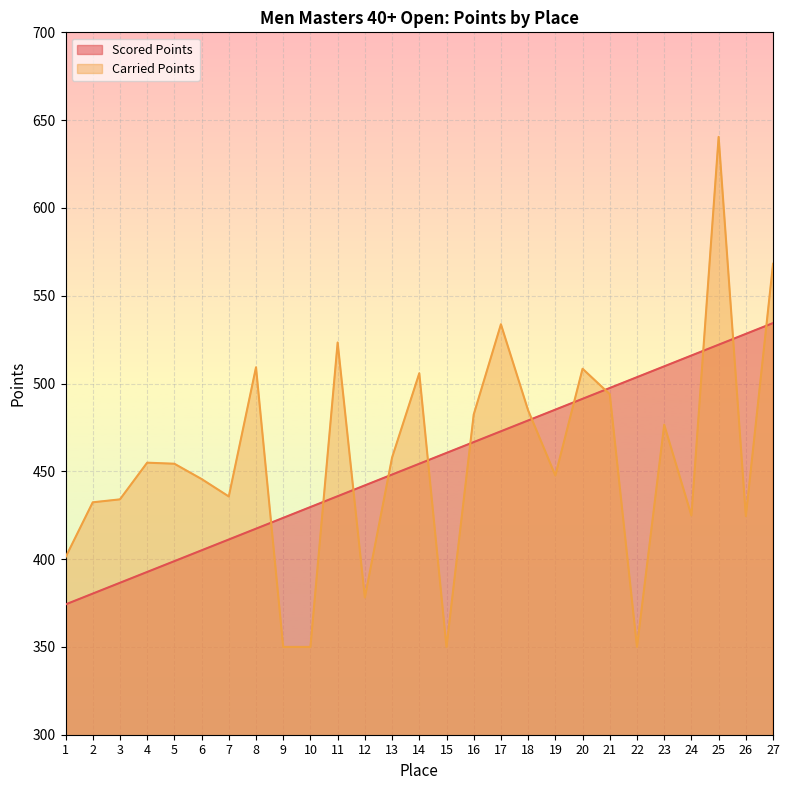

In Carried Points, how many points are lower than both neighbors (excluding endpoints)?

7